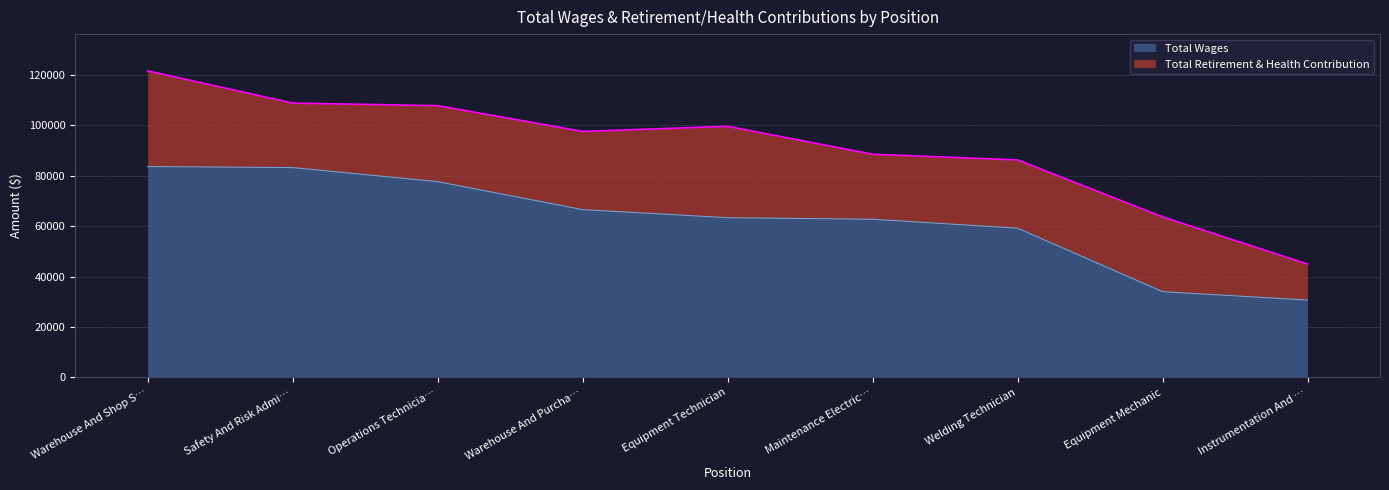

What is the label of the 5th point from the right?

Equipment Technician